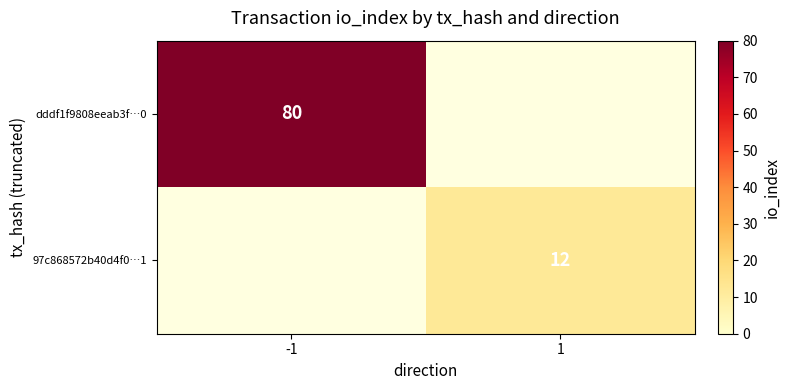

The value of dddf1f9808eeab3f…0 at -1 is 80. True or false?

True